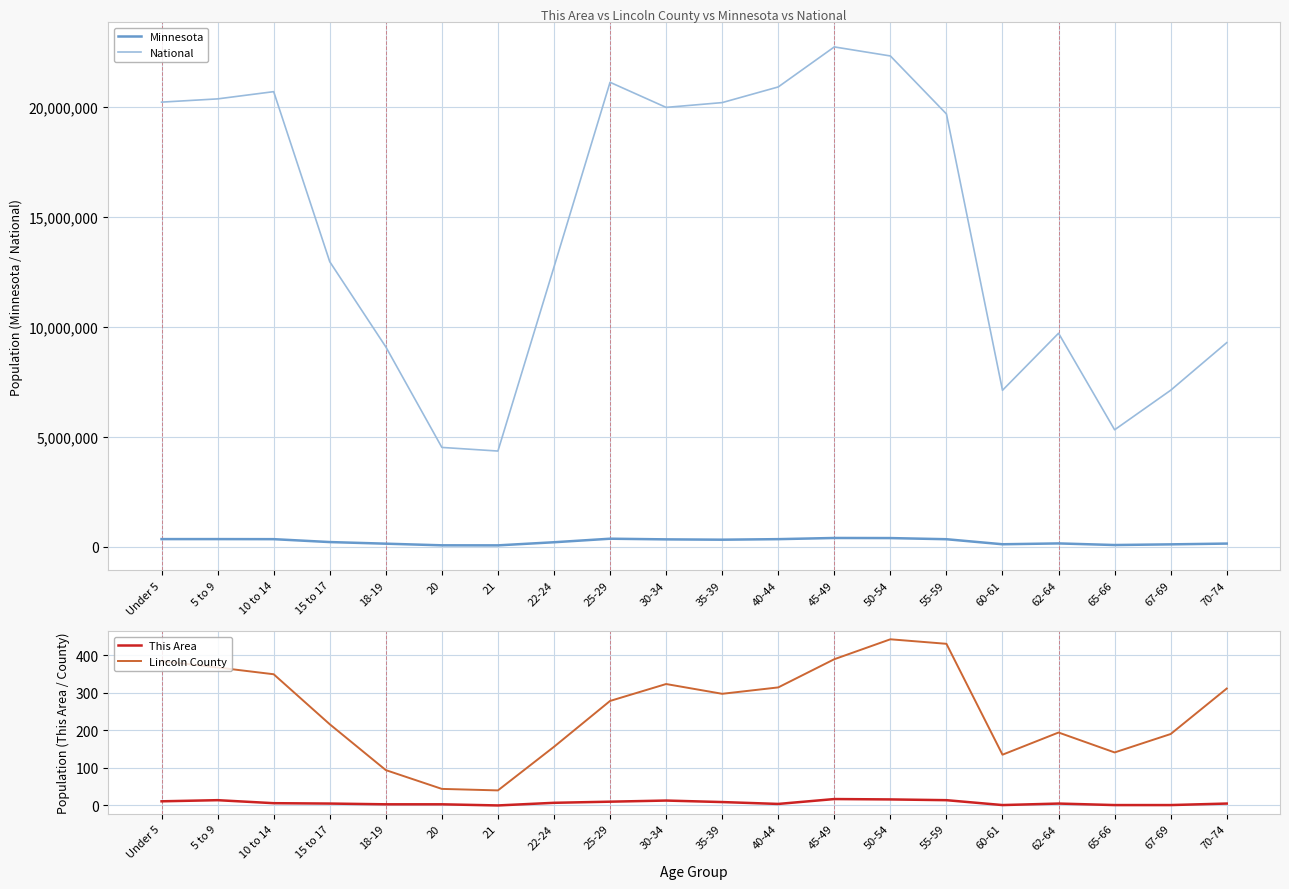

Between 30-34 and 55-59, which series saw the biggest shift?

National